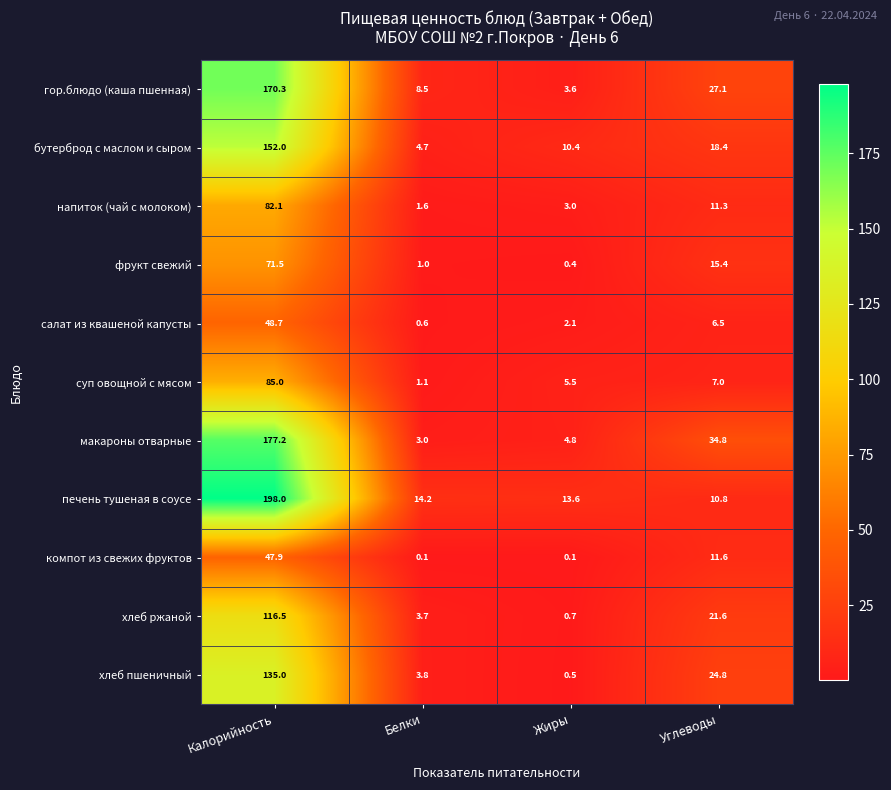

What is the approximate value of напиток (чай с молоком) at Белки?

1.6